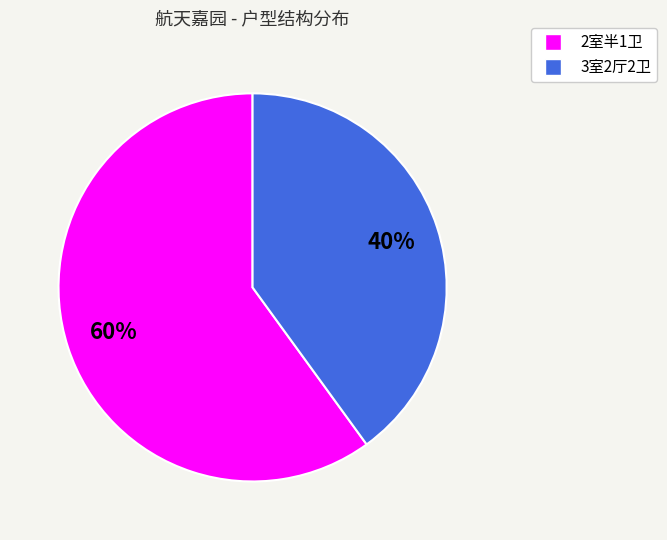

To the nearest percent, what is the difference between the 3室2厅2卫 and 2室半1卫 slice percentages?

20%